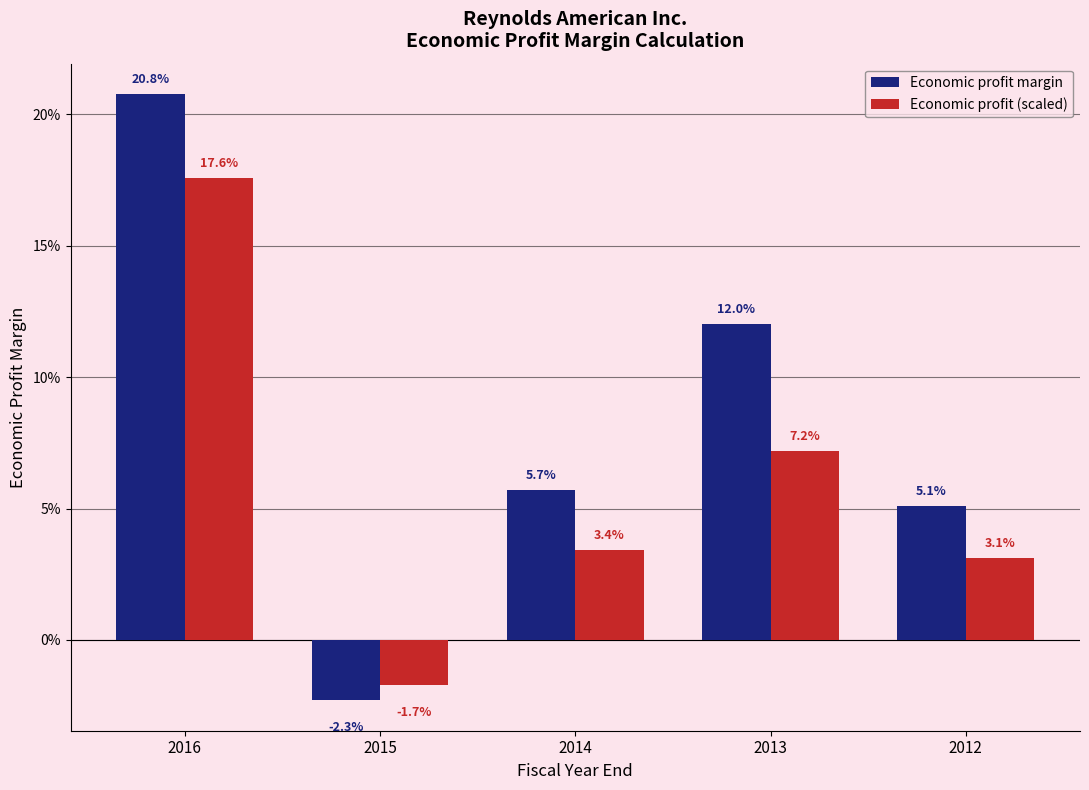

At how many categories does at least one series exceed 0?

4